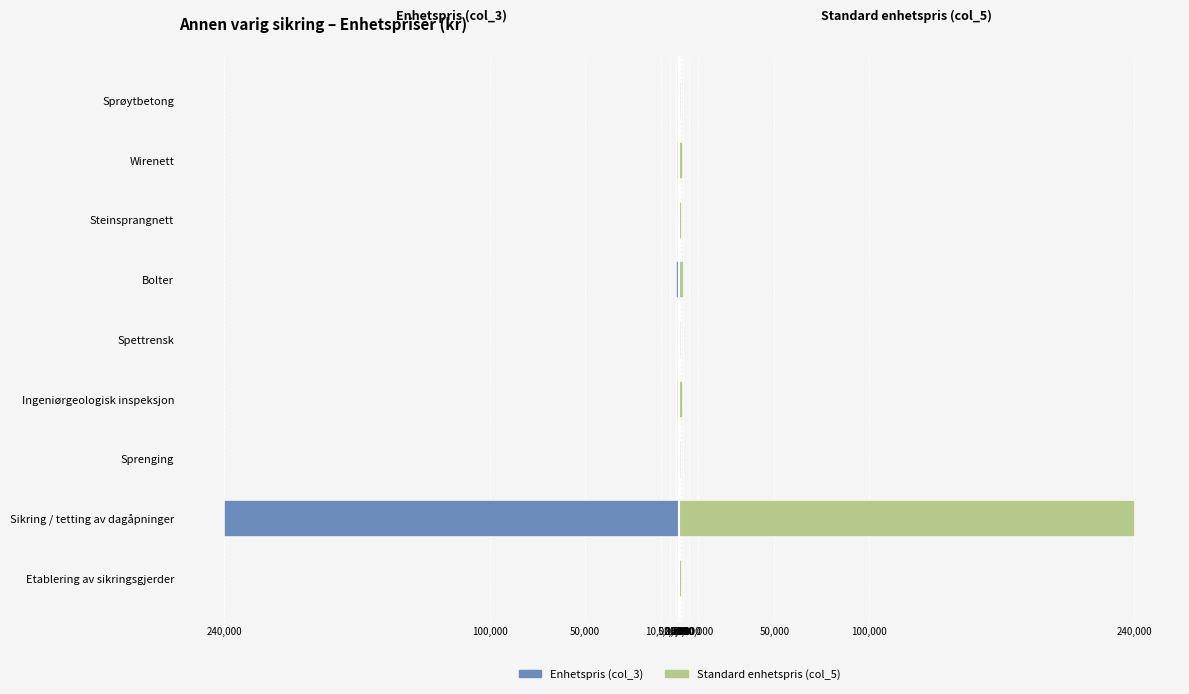

Is it true that Enhetspris (col_3) equals -215 at Sprøytbetong?

True